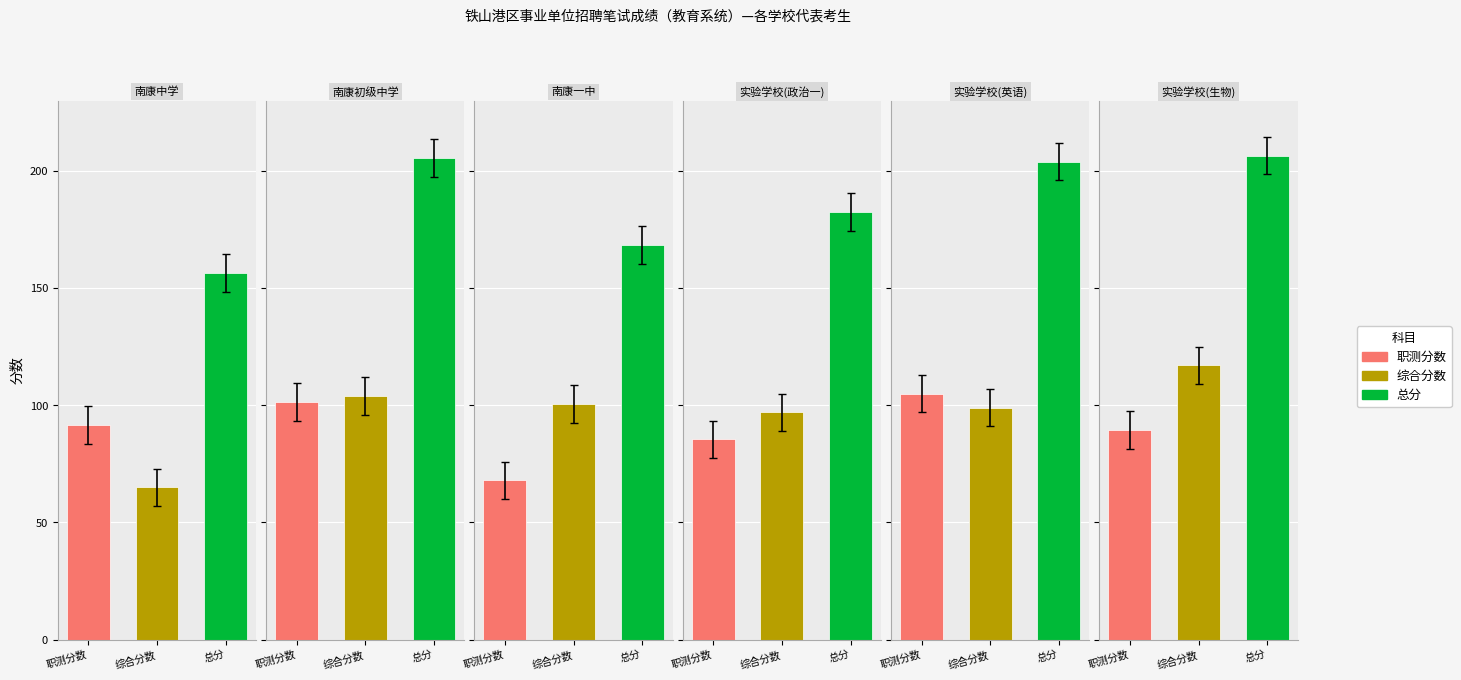

List the series in order of their peak value, lowest first.

职测分数, 综合分数, 总分